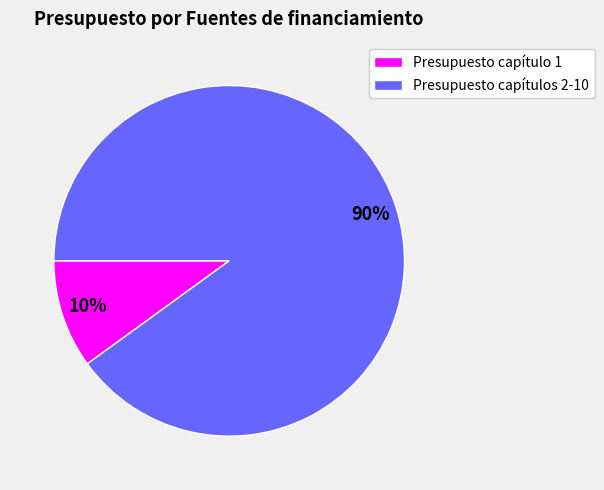

Count the number of slices in the pie.

2